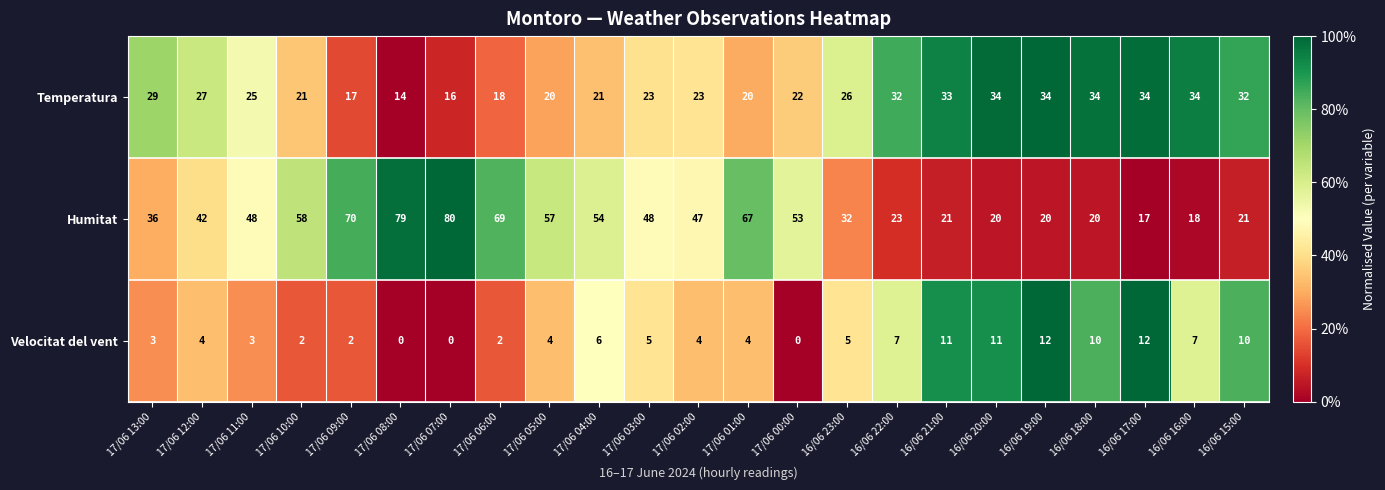

Is it true that Humitat equals 7 at 16/06 17:00?

False